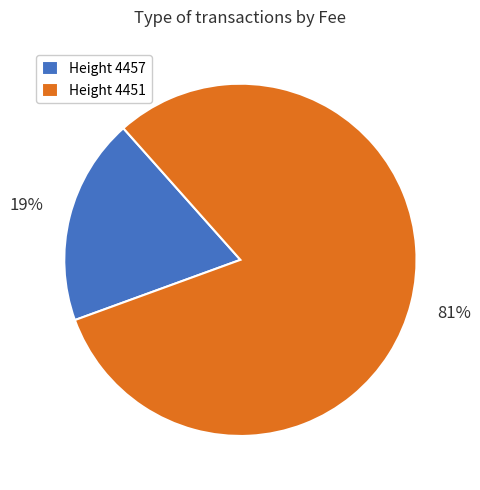

Does any single category account for the majority?

Yes